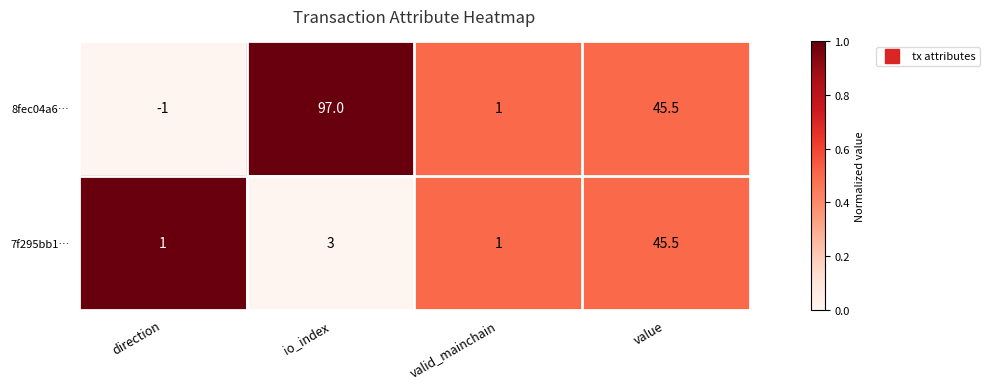

Reading left to right, extract all data points from this chart.

8fec04a6…: -1.0	97.0	1.0	45.5
7f295bb1…: 1.0	3.0	1.0	45.5